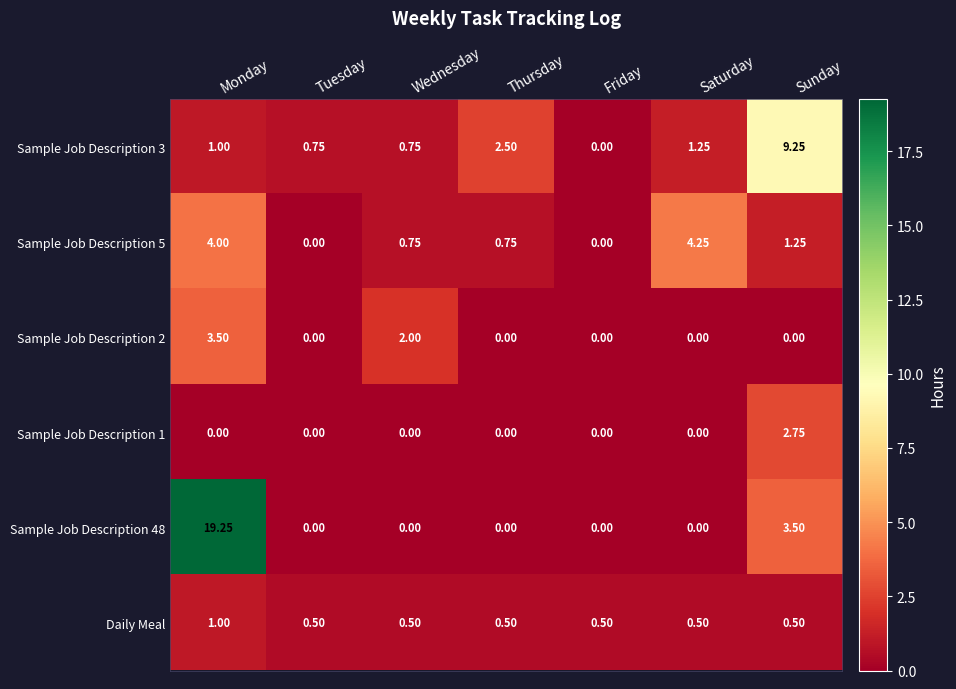

At which category is the sum across all series the highest?

Monday